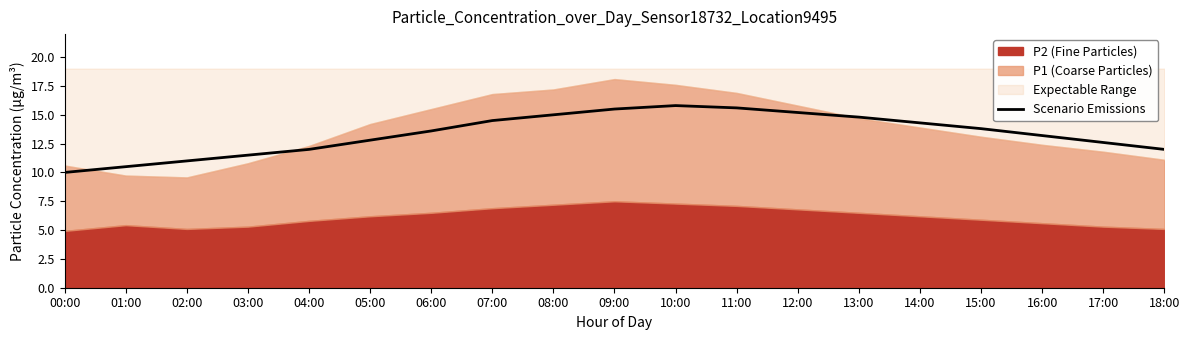

True or false: there are more than 0 points higher than both neighbors.

True